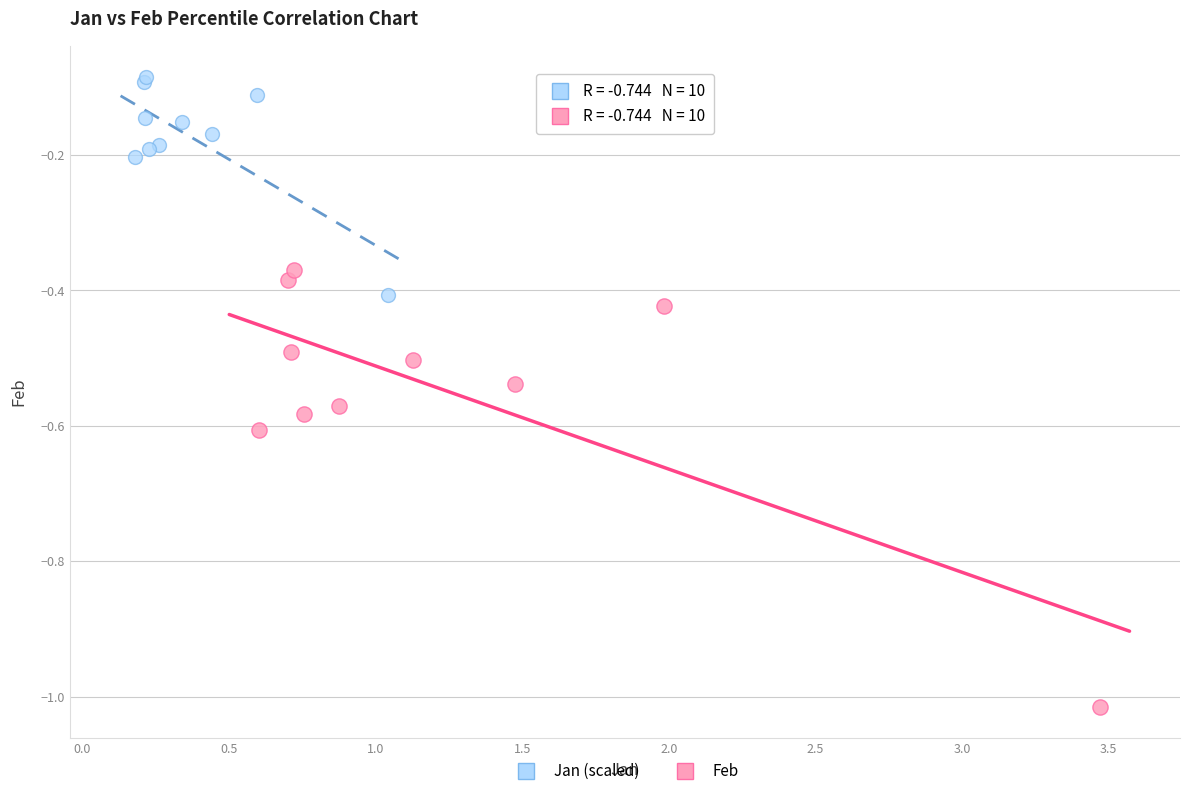

Which series reaches the maximum Y coordinate?

Jan (scaled)